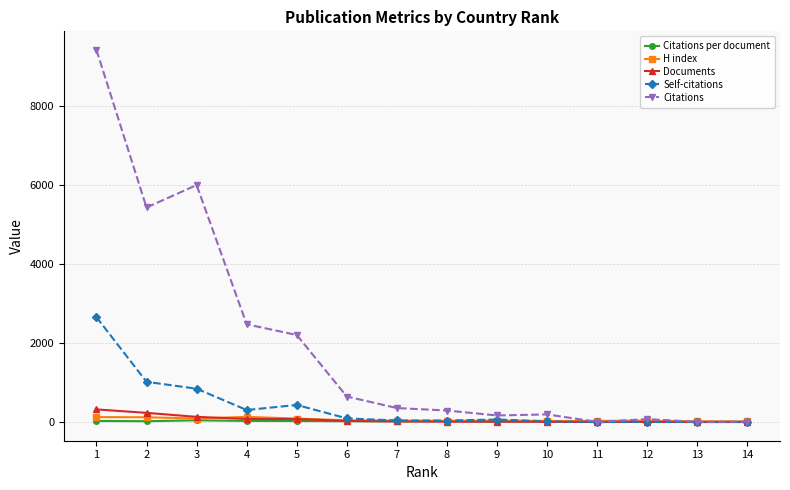

True or false: Citations per document has more than 1 interior local peaks.

True